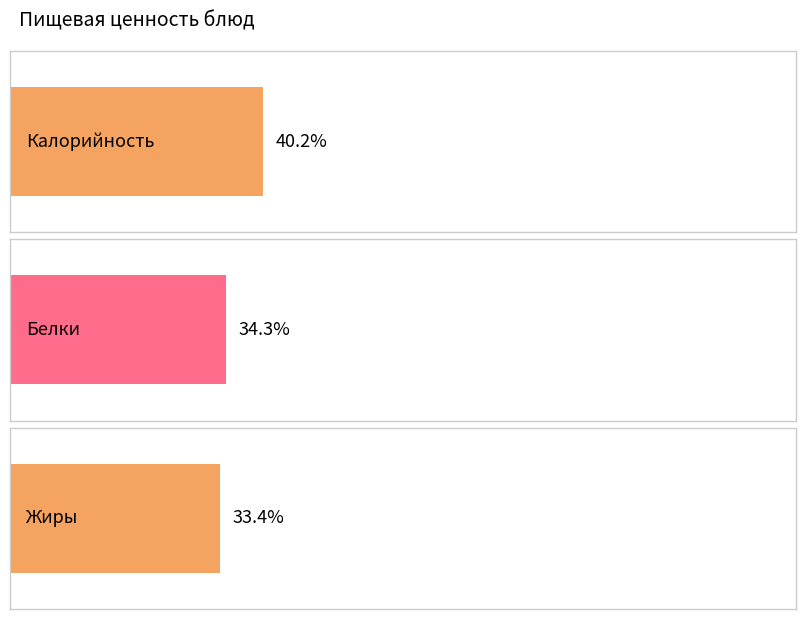

What are all the series names shown in the legend?

Калорийность, Белки, Жиры